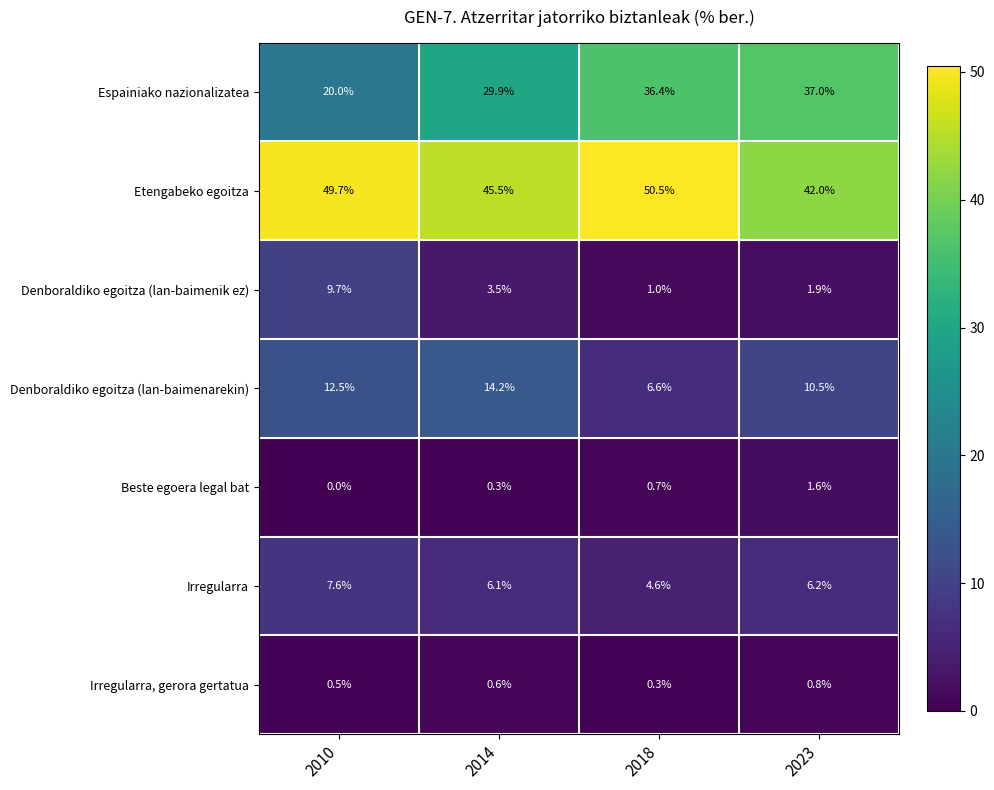

What is the difference between the highest and lowest values at 2018?

50.2